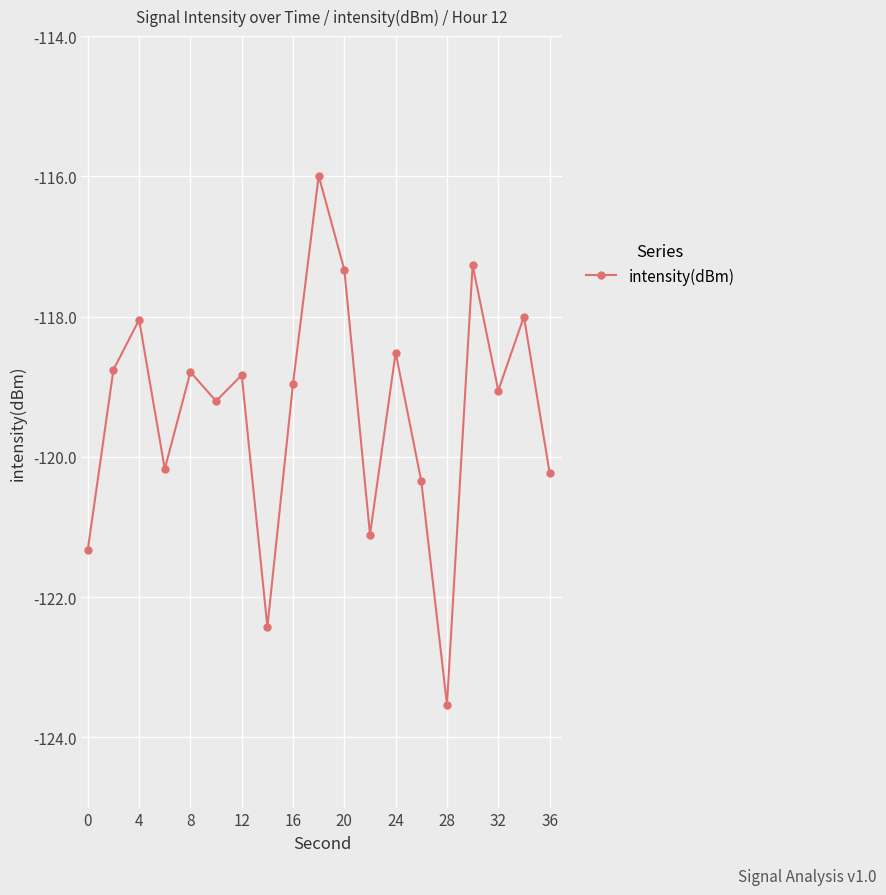

What is the greatest value displayed?

-116.0